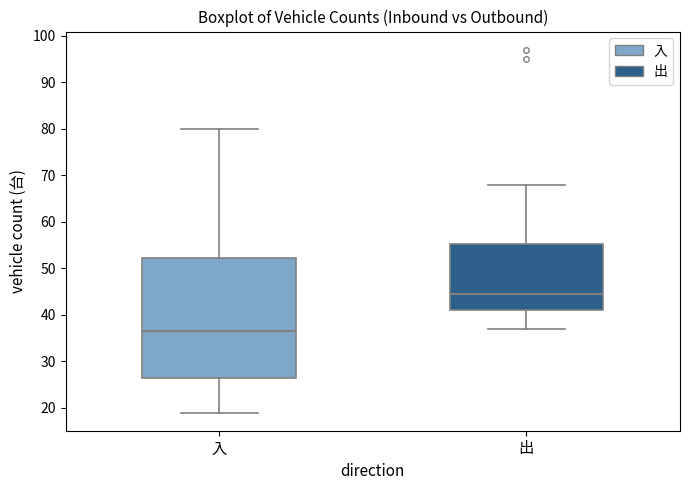

Where is the upper edge of the box for 出 on the y-axis? The values are not printed on the chart, so give them approximately, as read against the axis.

55